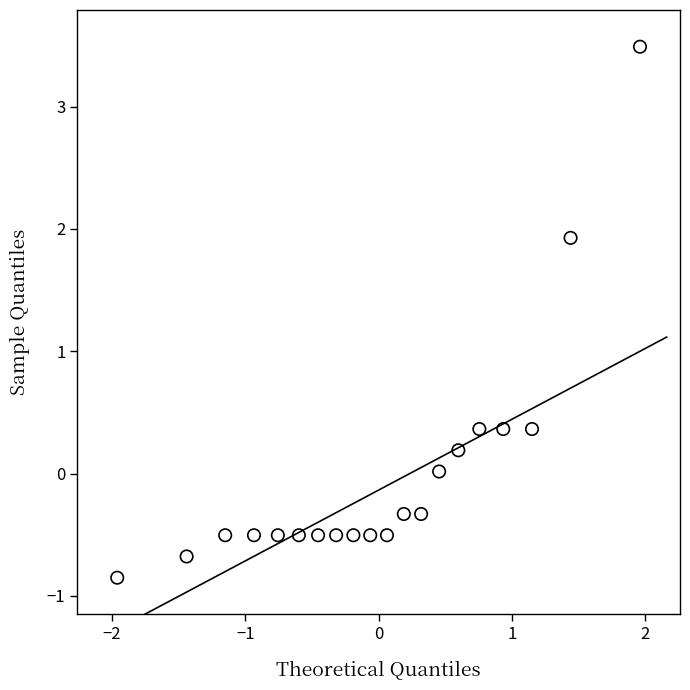

What is the range of X values (max minus min)?

3.9